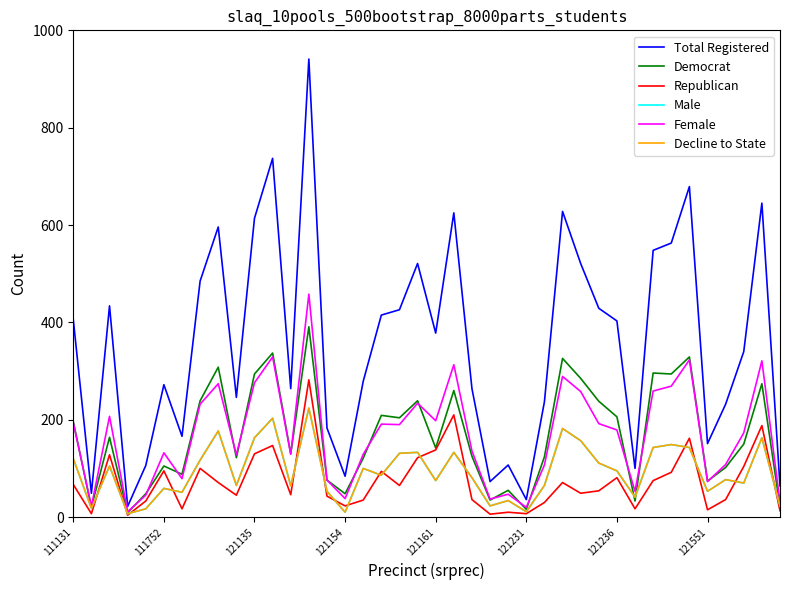

At which label does Republican first exceed 65?

111131